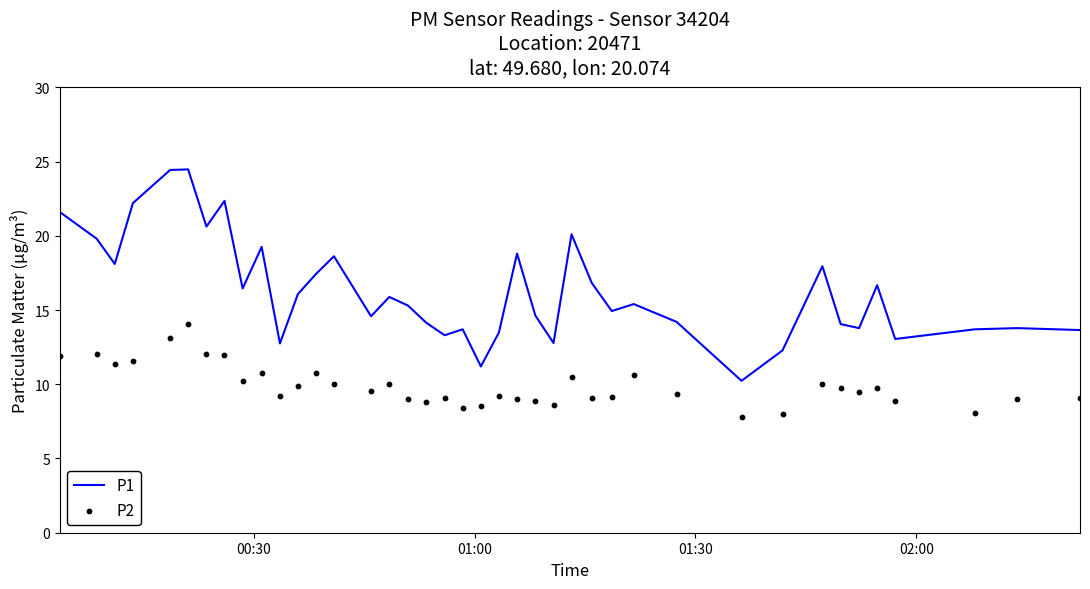

Is the value of P2 at 15 greater than the value of P1 at 12?

No